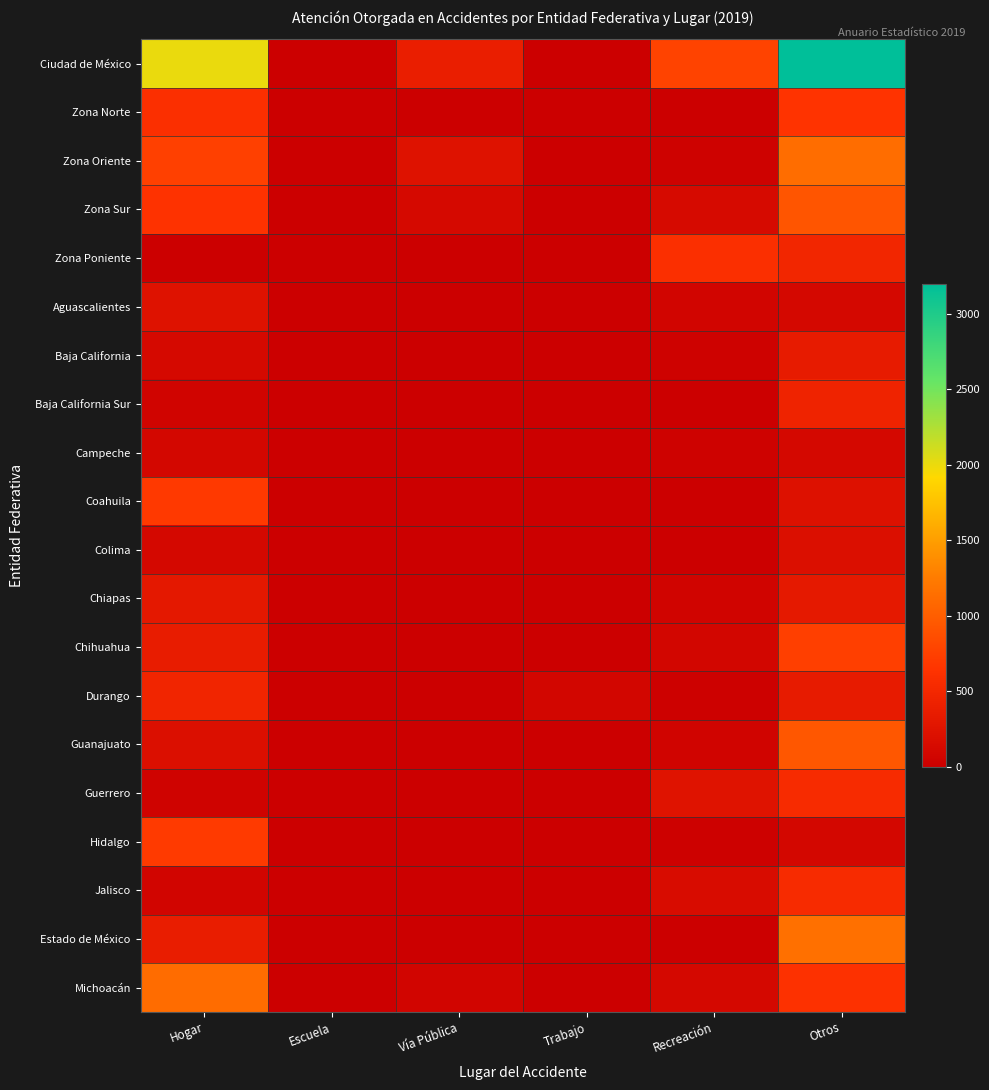

How many distinct data groups are displayed?

20